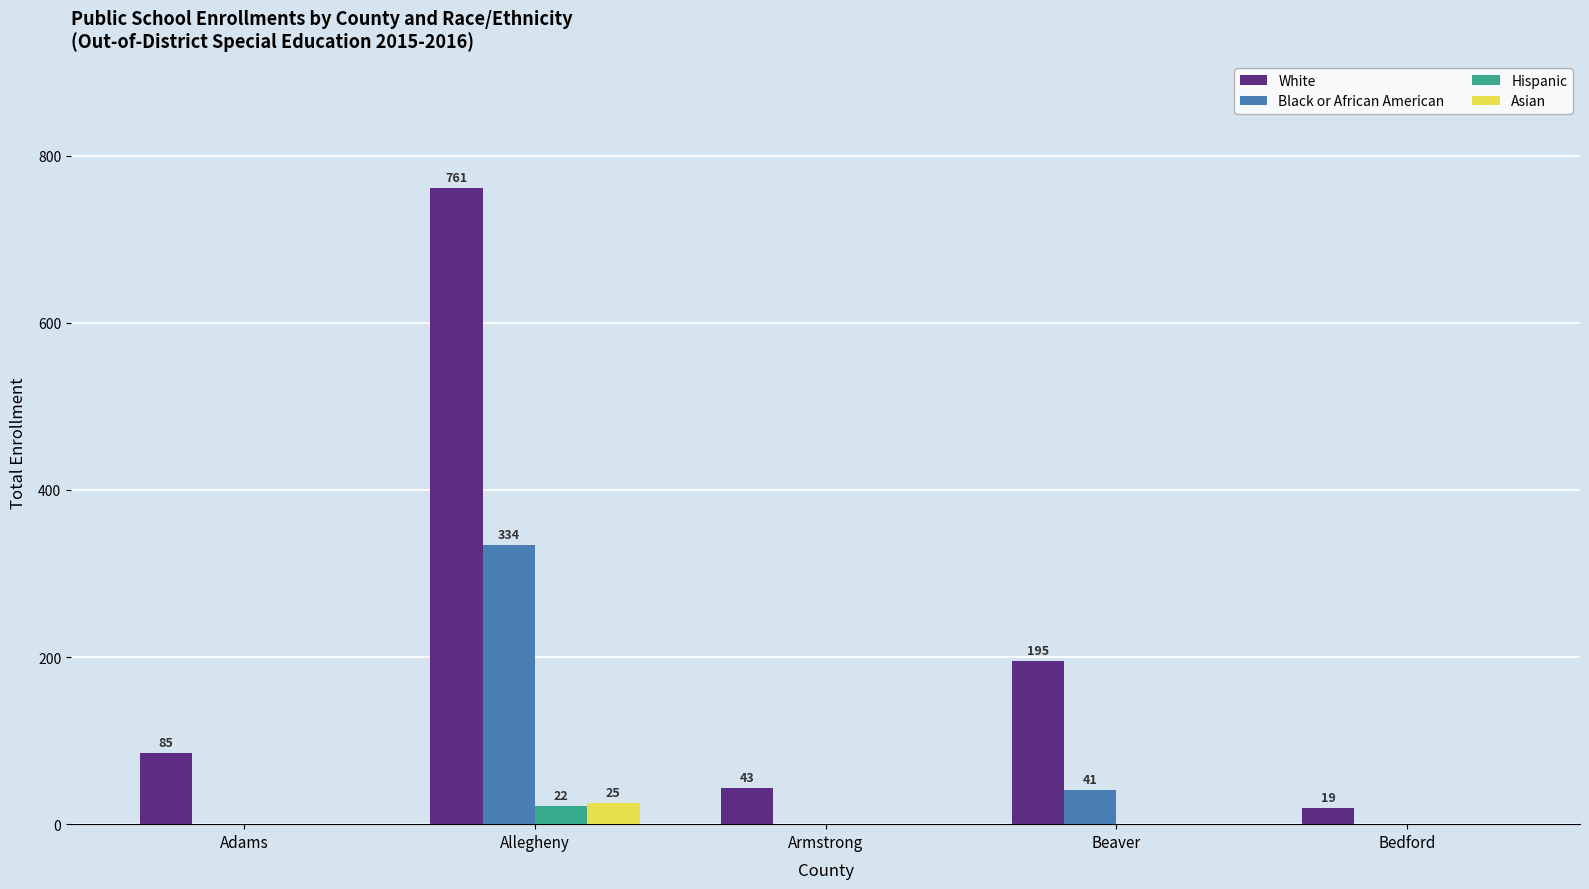

What are all the series names shown in the legend?

White, Black or African American, Hispanic, Asian